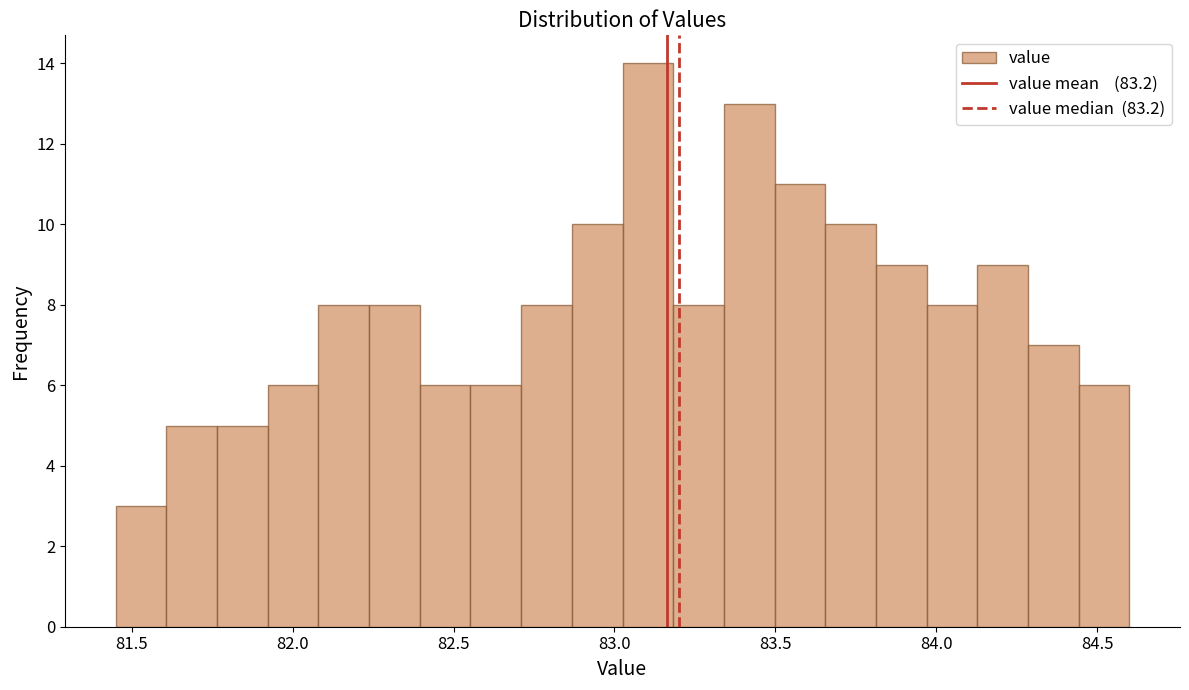

Read against the x-axis, roughly where is the centre of the tallest bar?

83.10